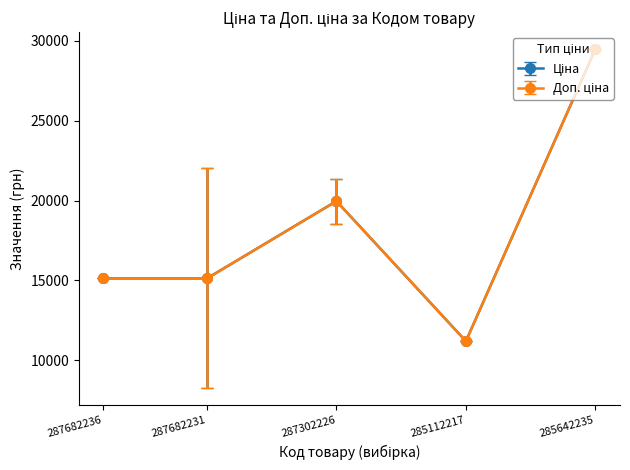

Is this an area chart (filled region under the line)?

No